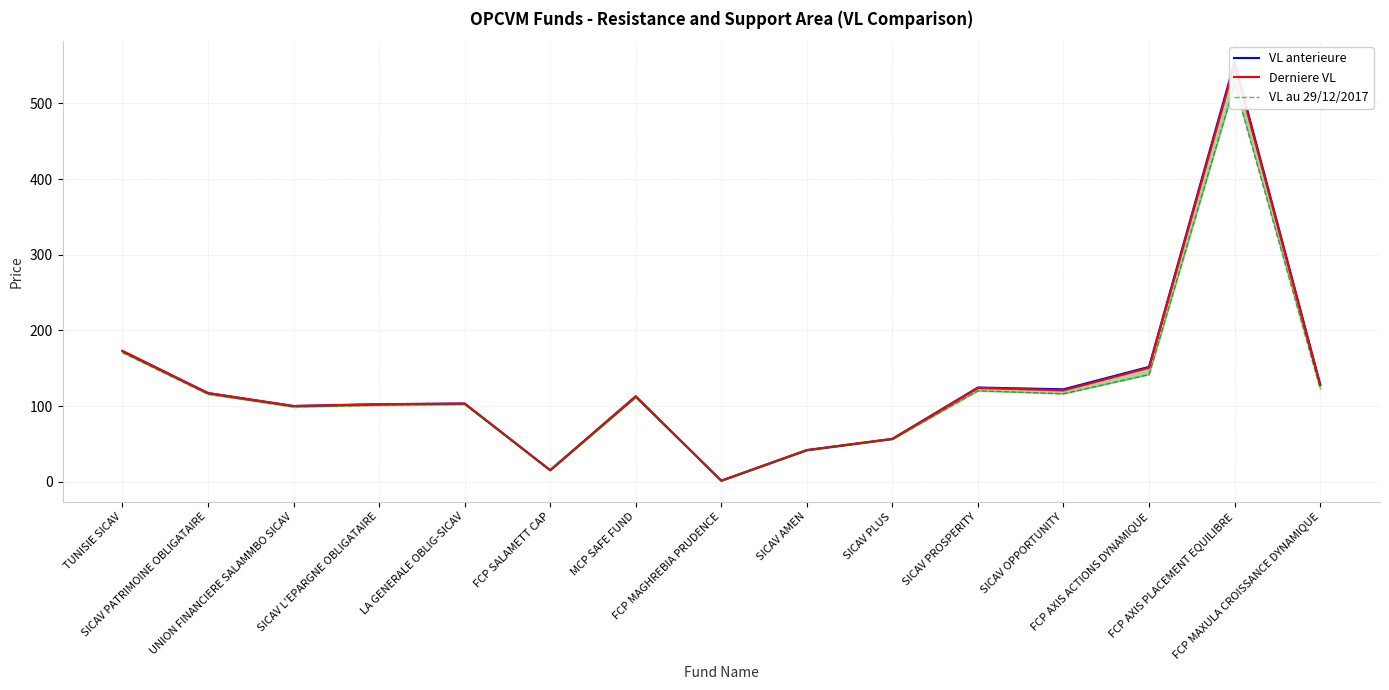

What is the difference between the VL anterieure values at SICAV PLUS and MCP SAFE FUND?

56.2